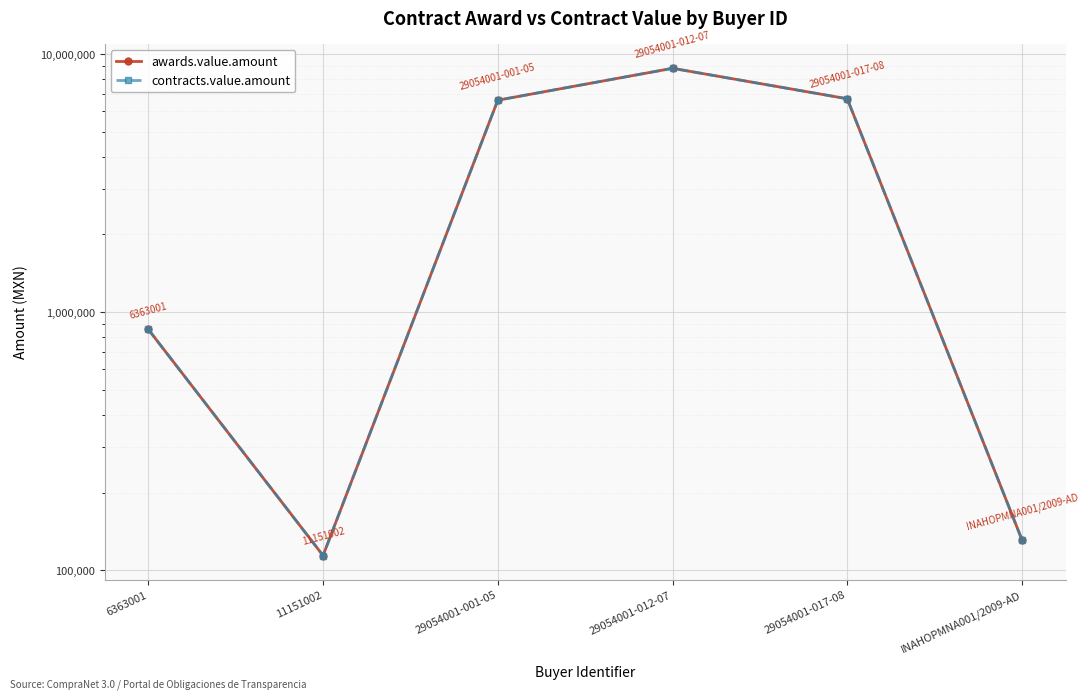

At which category does awards.value.amount reach its first local valley?

11151002